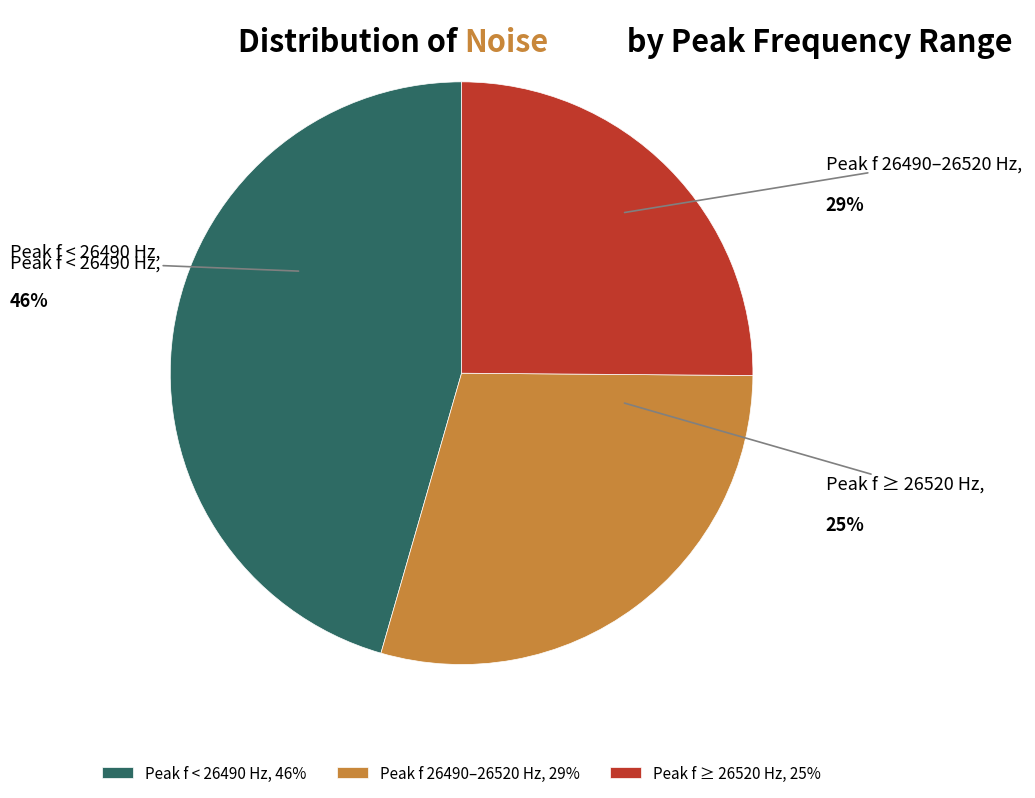

What is the ratio of the value at Peak f < 26490 Hz to the value at Peak f ≥ 26520 Hz?

1.8